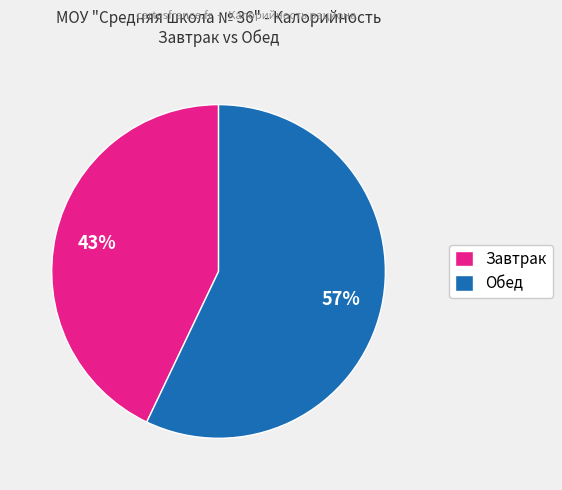

Is the sum of Завтрак and Обед greater than half?

Yes